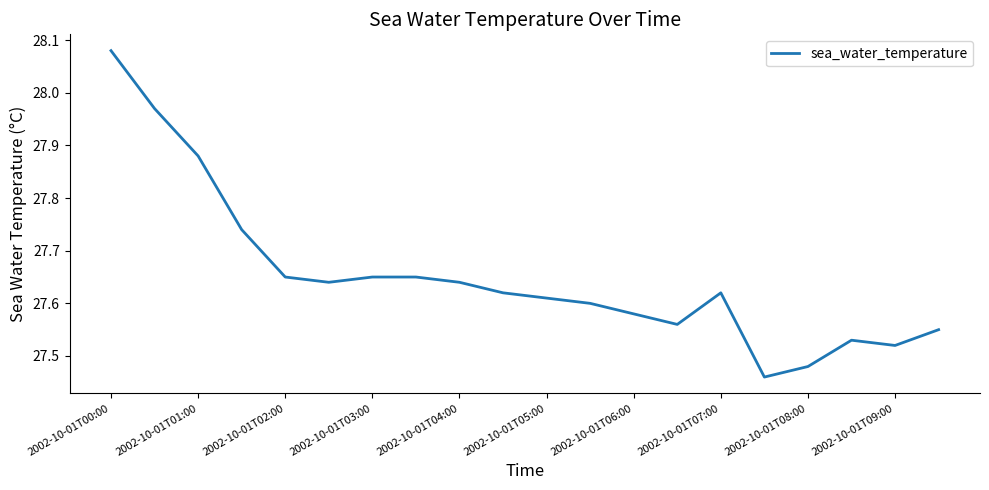

What is the difference between the maximum and minimum values?

0.6